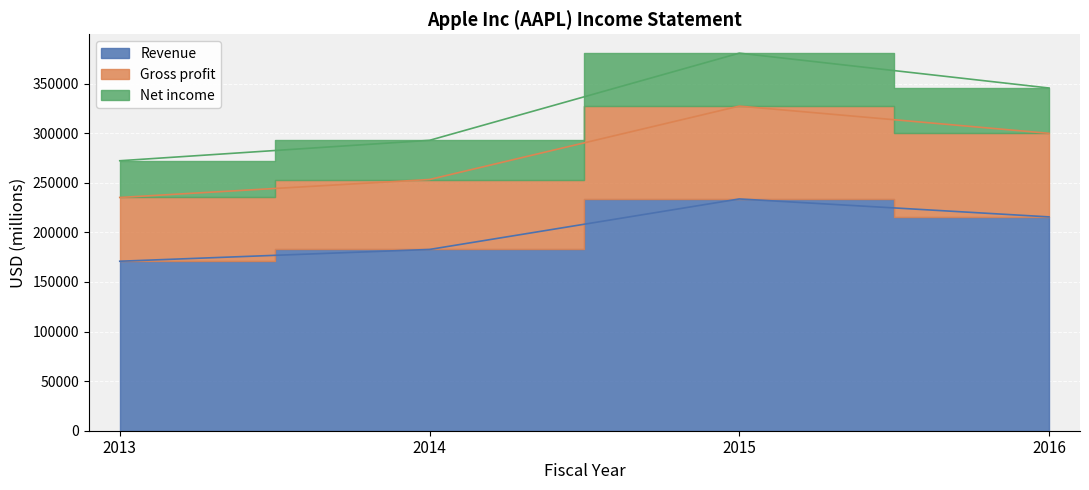

The Revenue series shows 357603 at 2015. True or false?

False